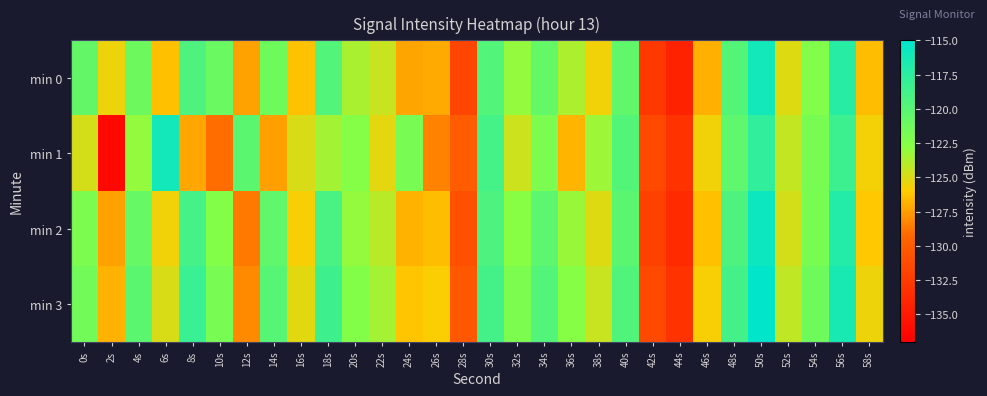

Reading left to right, transcribe all the data shown in this chart.

min 0: 0s=-120.6	2s=-125.5	4s=-121.2	6s=-126.4	8s=-119.4	10s=-121.0	12s=-127.3	14s=-121.4	16s=-126.3	18s=-119.7	20s=-123.7	22s=-124.5	24s=-127.2	26s=-127.0	28s=-131.7	30s=-119.7	32s=-123.0	34s=-120.8	36s=-123.8	38s=-125.6	40s=-120.6	42s=-132.7	44s=-134.4	46s=-126.9	48s=-119.8	50s=-116.0	52s=-125.1	54s=-122.4	56s=-117.3	58s=-126.5
min 1: 0s=-124.8	2s=-136.3	4s=-123.1	6s=-116.1	8s=-127.1	10s=-129.0	12s=-120.2	14s=-127.4	16s=-124.9	18s=-123.5	20s=-122.5	22s=-125.3	24s=-121.8	26s=-128.4	28s=-130.1	30s=-118.9	32s=-124.6	34s=-122.1	36s=-126.7	38s=-123.3	40s=-119.8	42s=-131.5	44s=-133.2	46s=-125.6	48s=-120.4	50s=-117.8	52s=-124.3	54s=-121.9	56s=-118.5	58s=-125.7
min 2: 0s=-122.1	2s=-127.3	4s=-120.8	6s=-125.6	8s=-118.9	10s=-122.4	12s=-128.7	14s=-120.5	16s=-125.8	18s=-119.2	20s=-123.0	22s=-124.1	24s=-126.8	26s=-126.5	28s=-130.9	30s=-119.4	32s=-122.7	34s=-120.3	36s=-123.2	38s=-125.1	40s=-120.2	42s=-132.1	44s=-133.8	46s=-126.4	48s=-119.4	50s=-115.7	52s=-124.8	54s=-121.9	56s=-117.0	58s=-126.1
min 3: 0s=-121.5	2s=-126.8	4s=-120.2	6s=-124.9	8s=-118.3	10s=-121.8	12s=-128.1	14s=-119.9	16s=-125.2	18s=-118.6	20s=-122.4	22s=-123.5	24s=-126.2	26s=-125.9	28s=-130.3	30s=-118.8	32s=-122.1	34s=-119.7	36s=-122.6	38s=-124.5	40s=-119.6	42s=-131.5	44s=-133.2	46s=-125.8	48s=-118.8	50s=-115.1	52s=-124.2	54s=-121.3	56s=-116.4	58s=-125.5